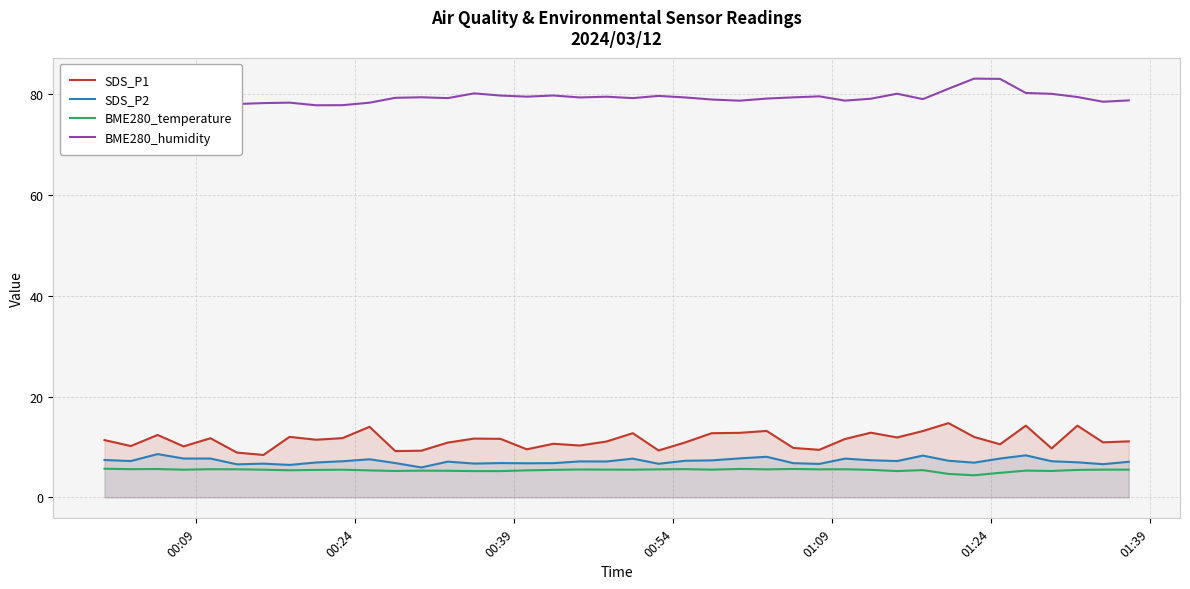

How many lines are shown in the chart?

4